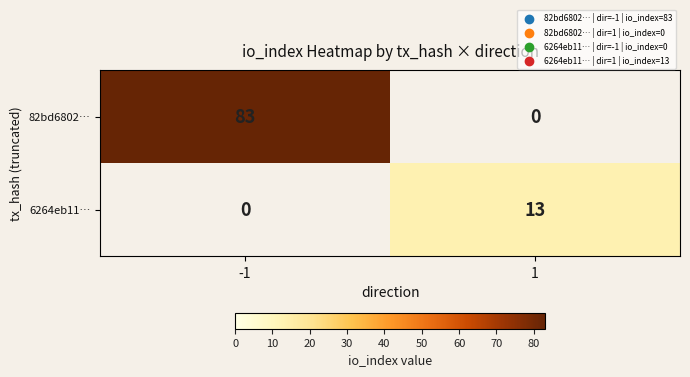

What is the smallest value displayed?

13.0